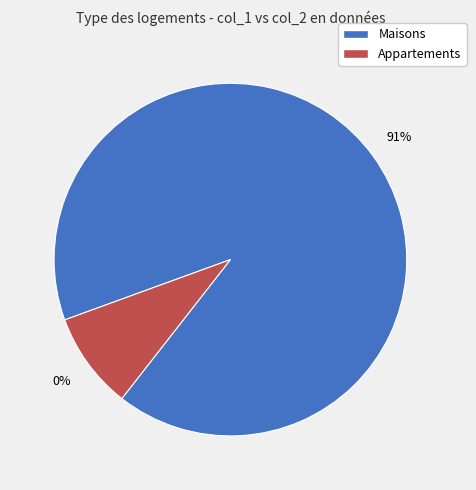

Combined, do 3 and 8 account for over 50%?

No